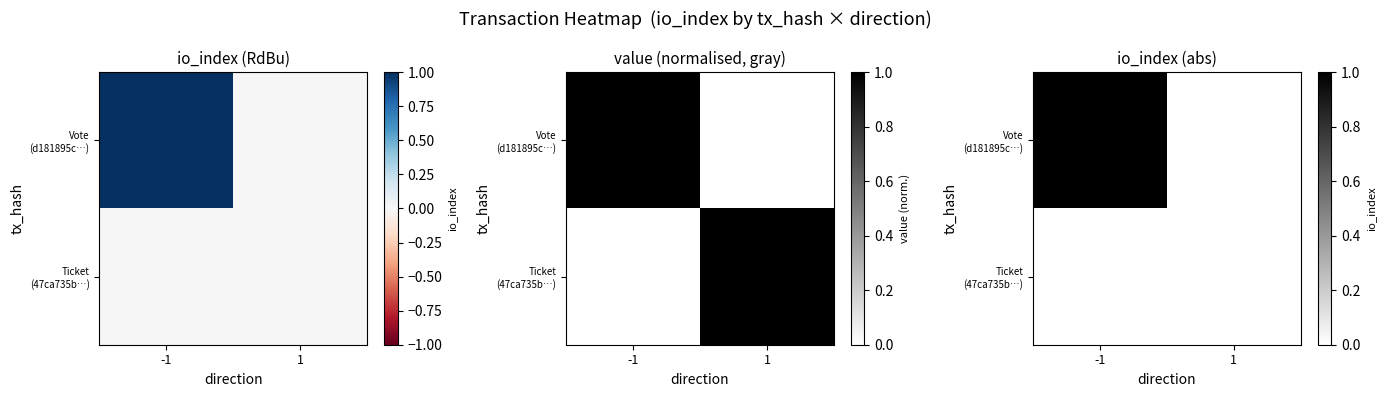

What is the total value across all series at -1?

1